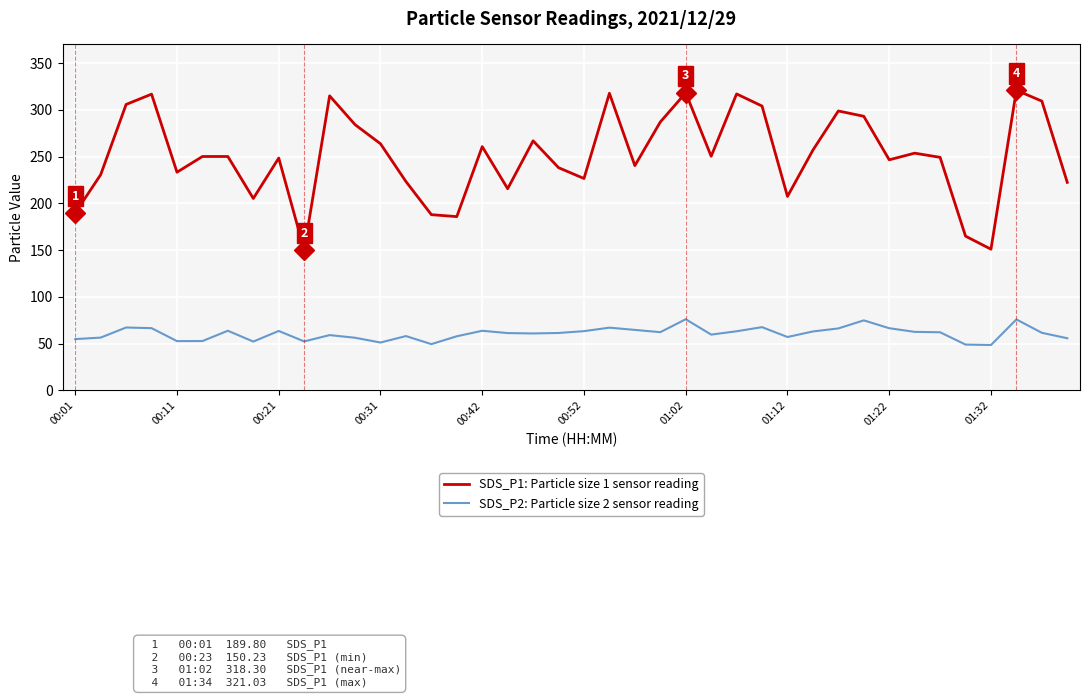

Which series has the largest range (max minus min)?

SDS_P1: Particle size 1 sensor reading